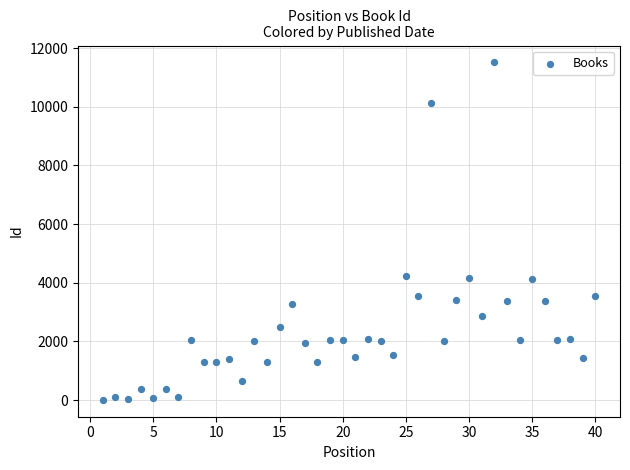

What is the range of Y values (max minus min)?

11502